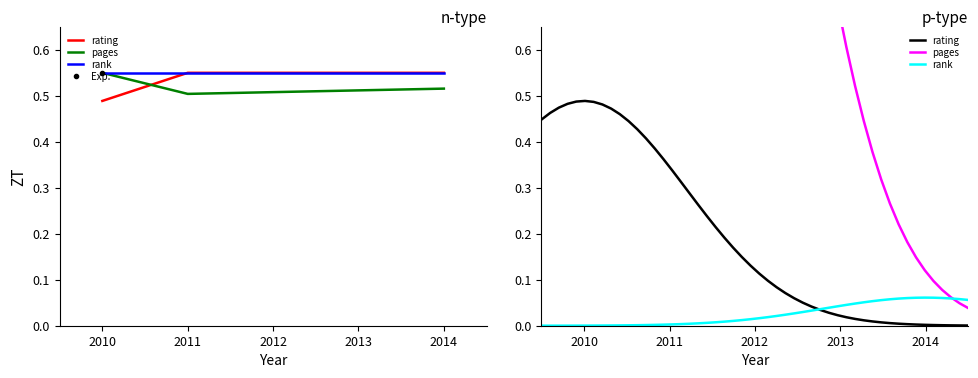

Does the chart display data point markers on the line(s)?

No